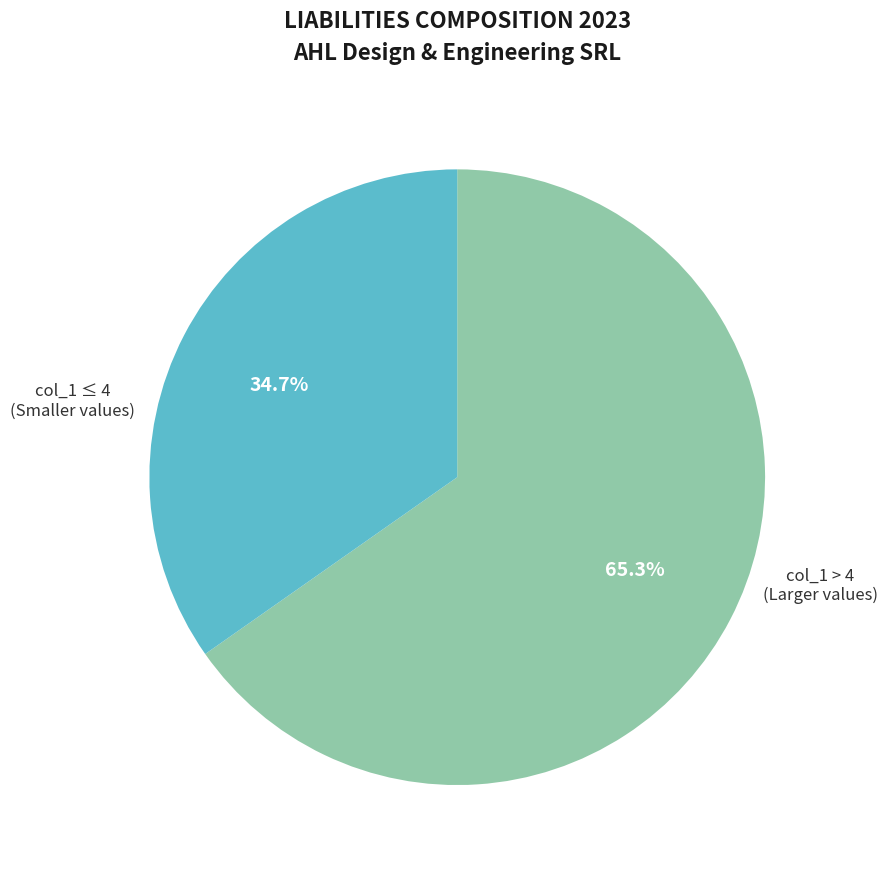

Does any single category account for the majority?

Yes